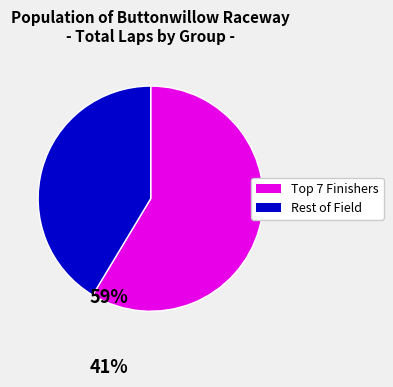

Is there a majority slice in this chart?

Yes